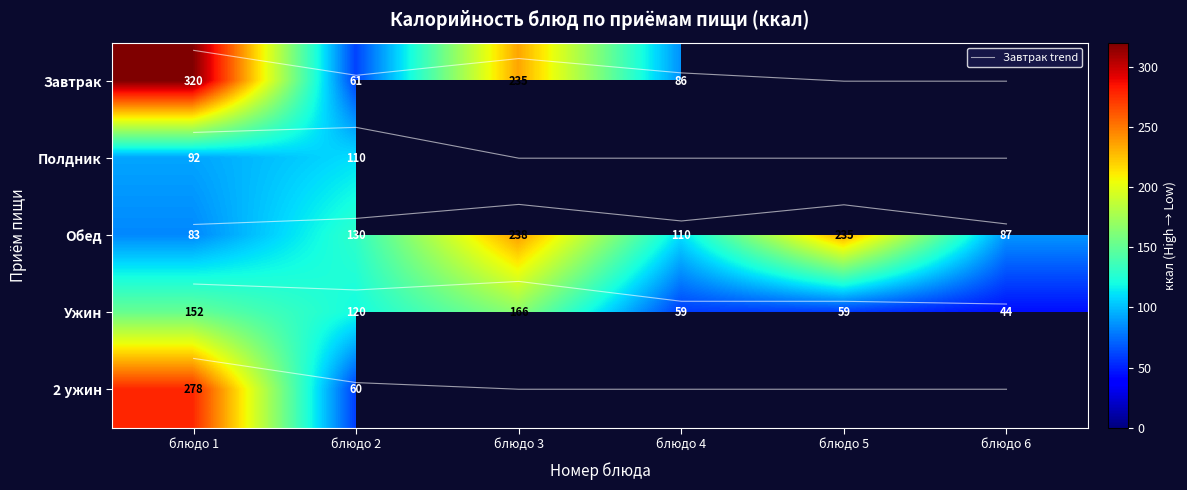

Which category has the highest value across all series?

блюдо 1